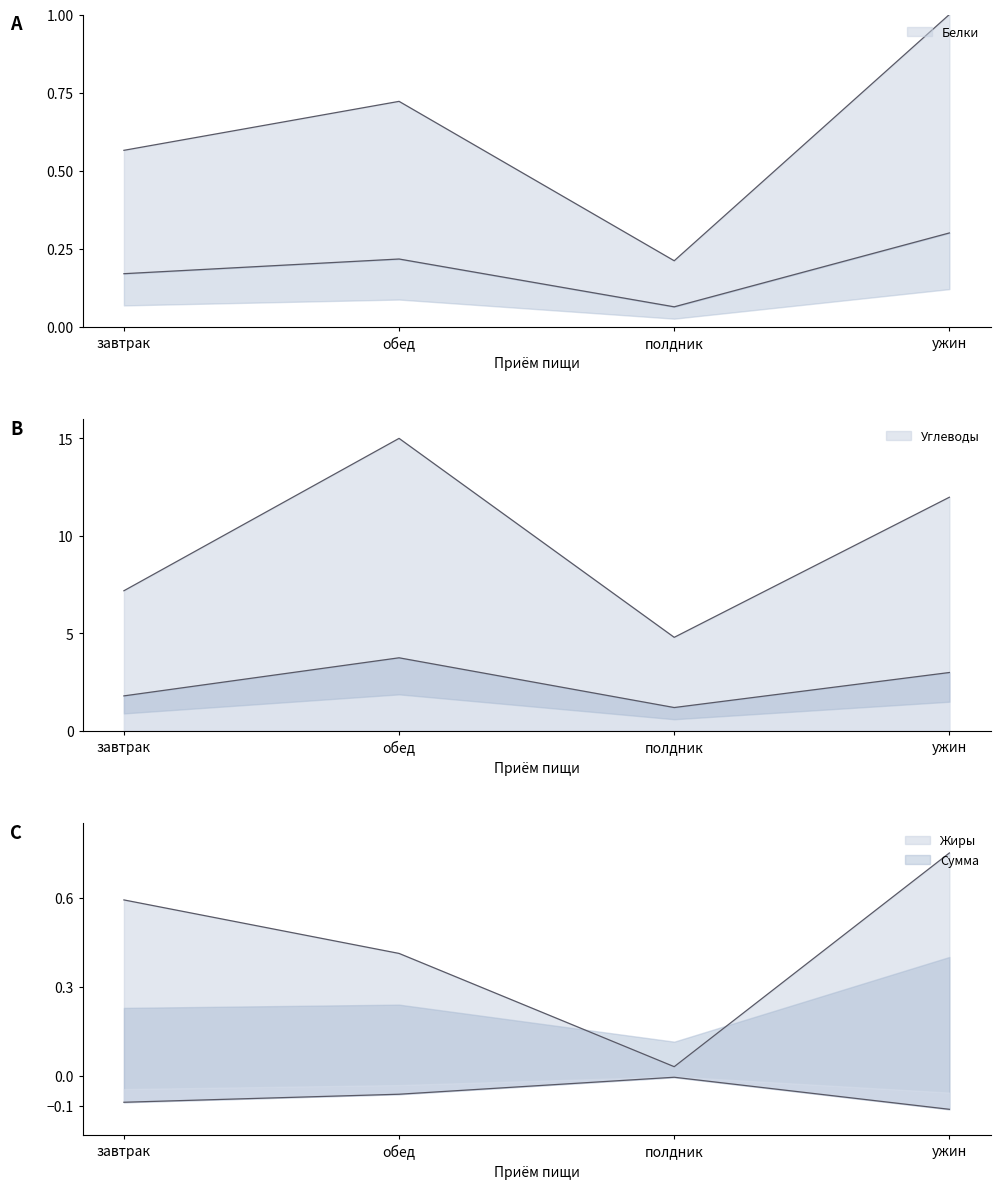

What is the minimum value for Белки?

0.2